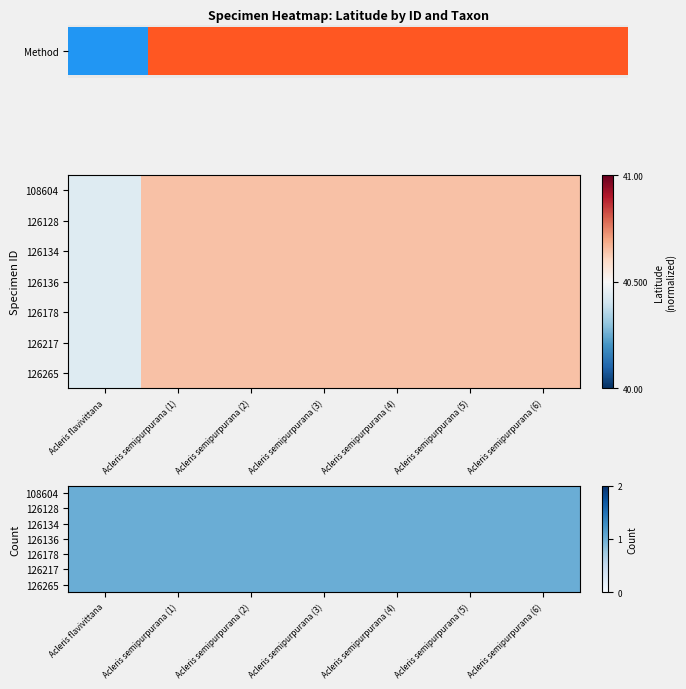

Which series changed the most between Acleris flavivittana and Acleris semipurpurana (1)?

108604